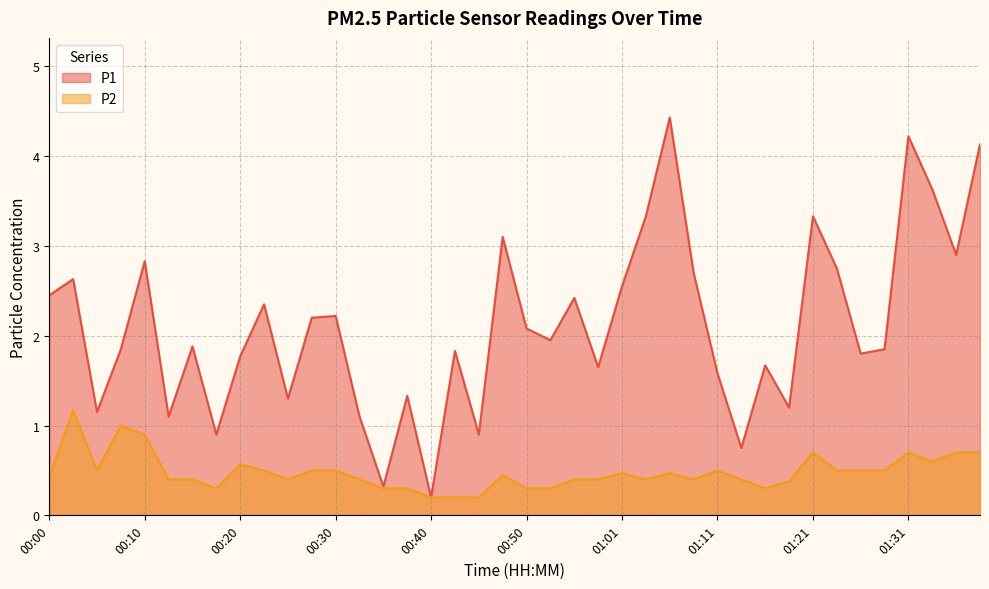

What is the label of the 17th point from the right?

00:58